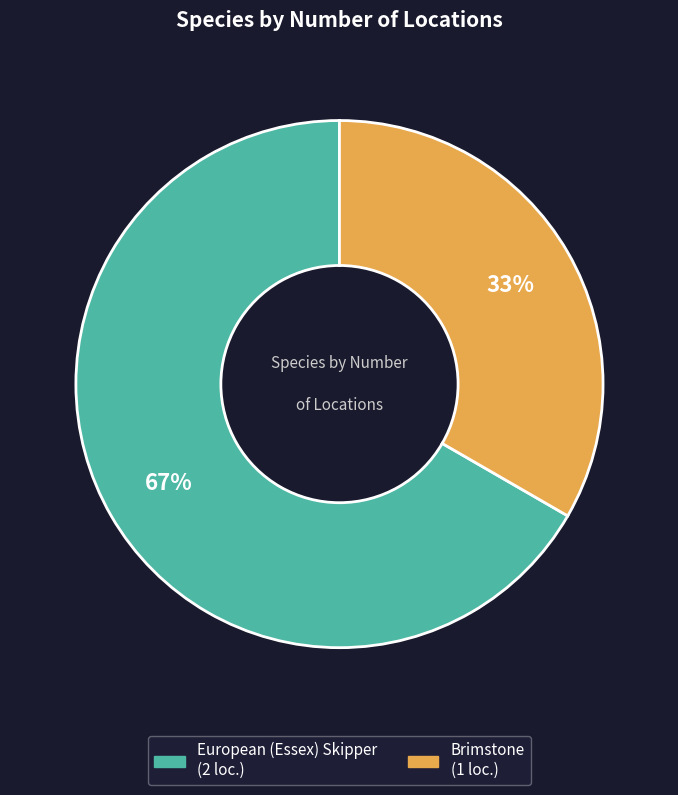

The Brimstone slice represents 48% of the pie. True or false?

False